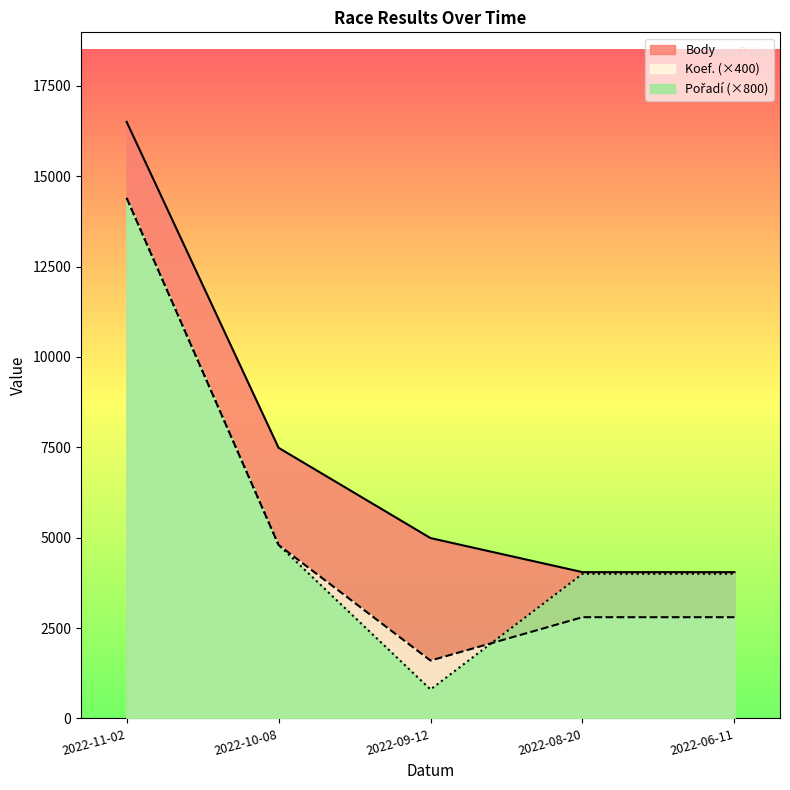

What is the total value across all series at 2022-08-20?

10847